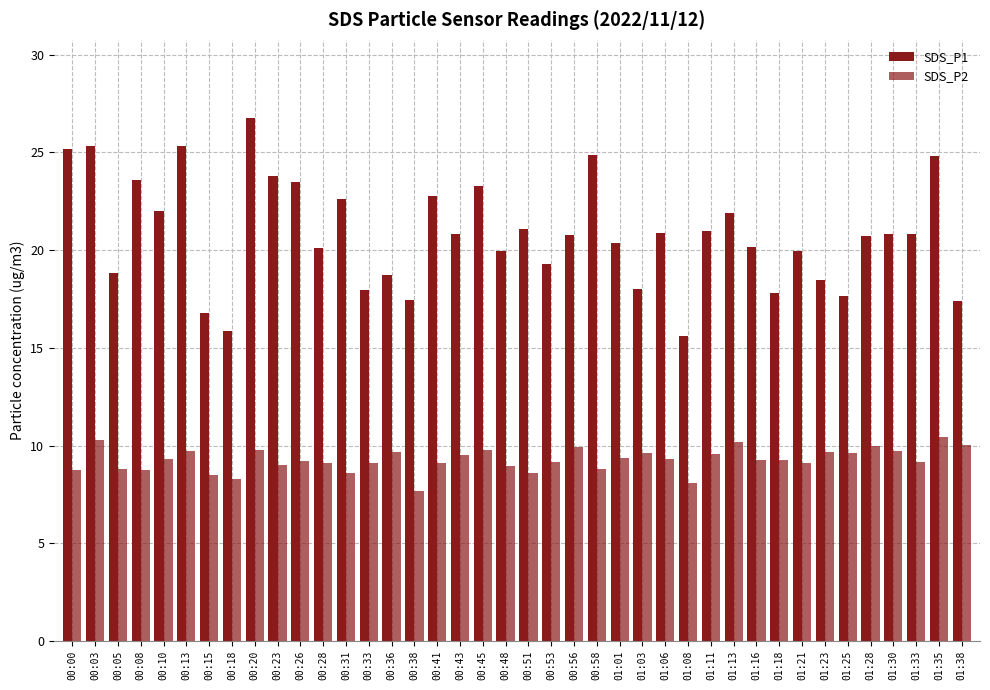

Does the chart contain stacked bars?

No